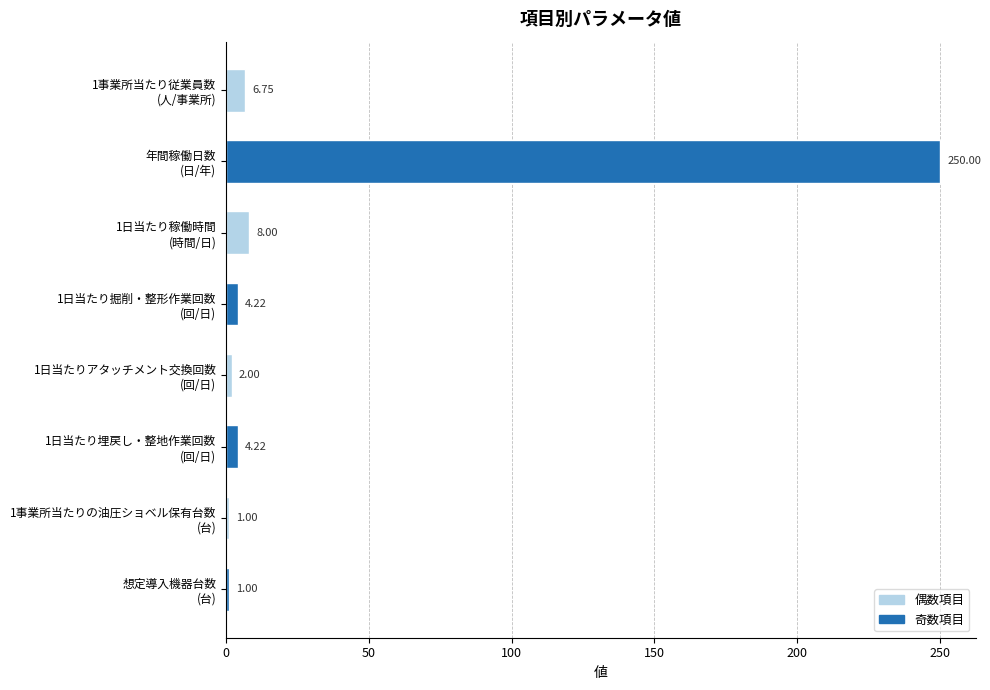

How many data points does each series have?

8